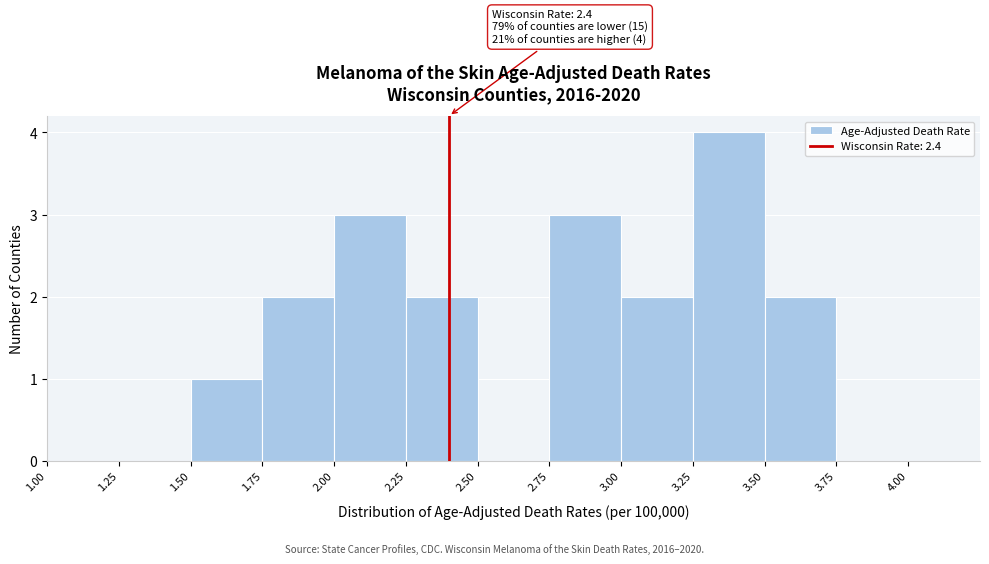

Which range on the x-axis has the tallest bar?

3.25 to 3.50